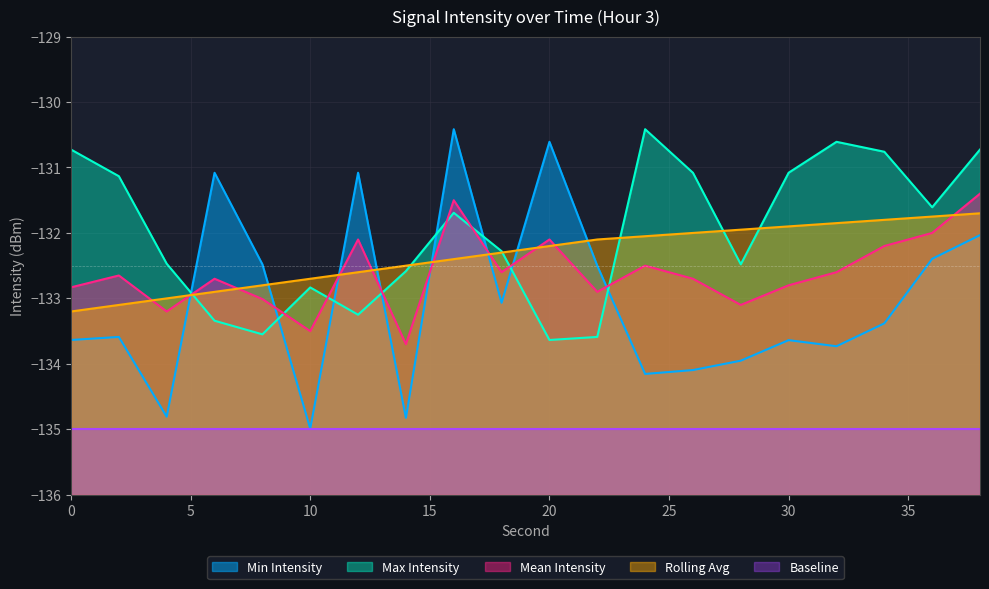

Rank the categories by Rolling Avg value from lowest to highest.

0, 2, 4, 6, 8, 10, 12, 14, 16, 18, 20, 22, 24, 26, 28, 30, 32, 34, 36, 38